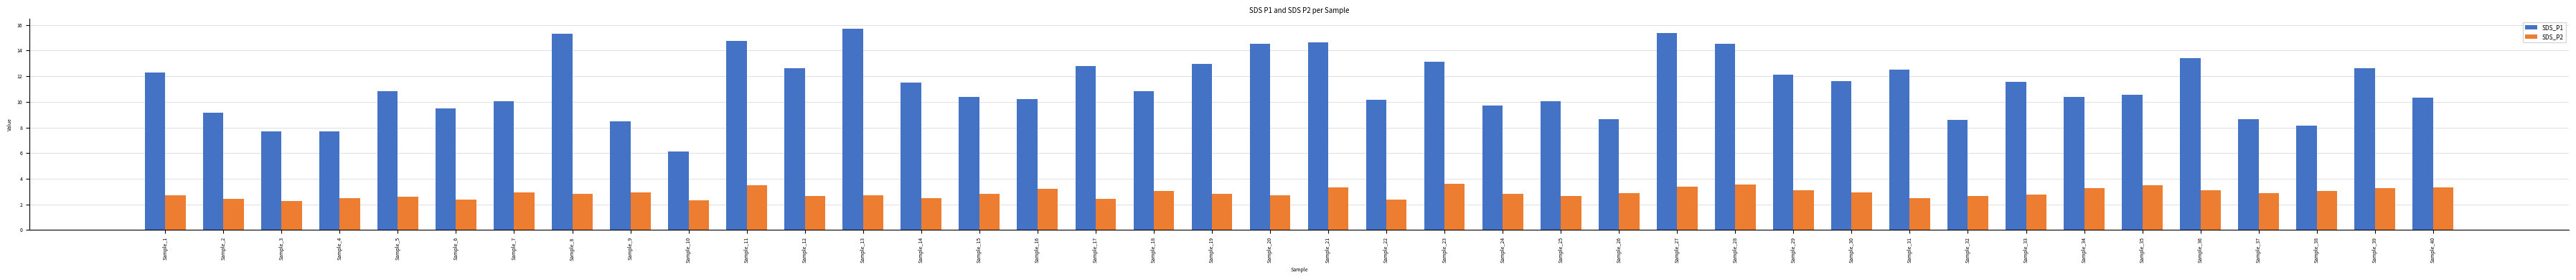

How many bars are there in each group?

2